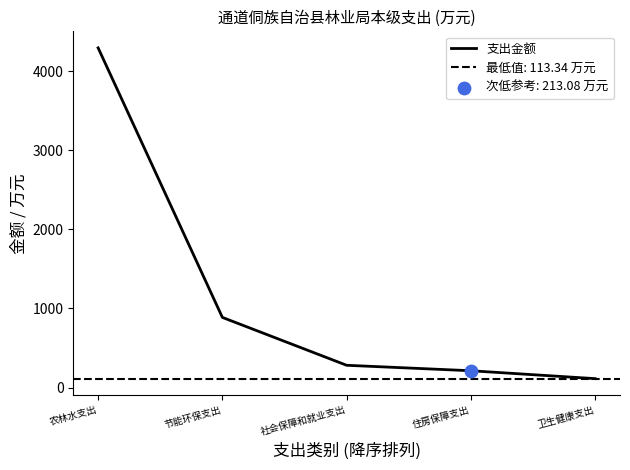

Between 节能环保支出 and 住房保障支出, which is larger?

节能环保支出